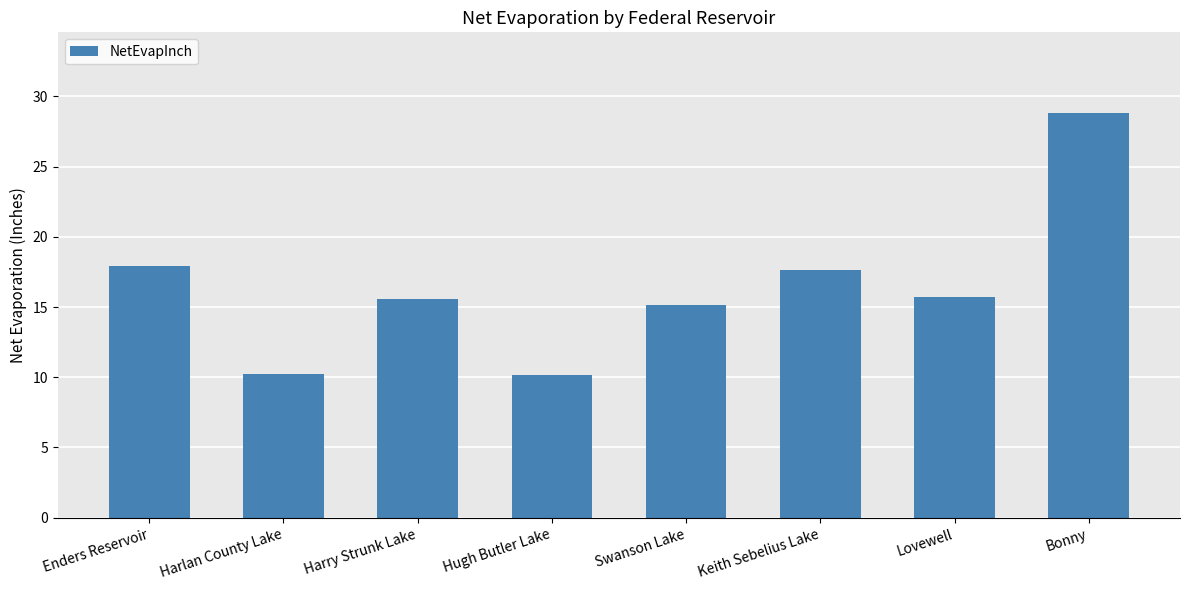

What is the ratio of the value at Keith Sebelius Lake to the value at Hugh Butler Lake?

1.7